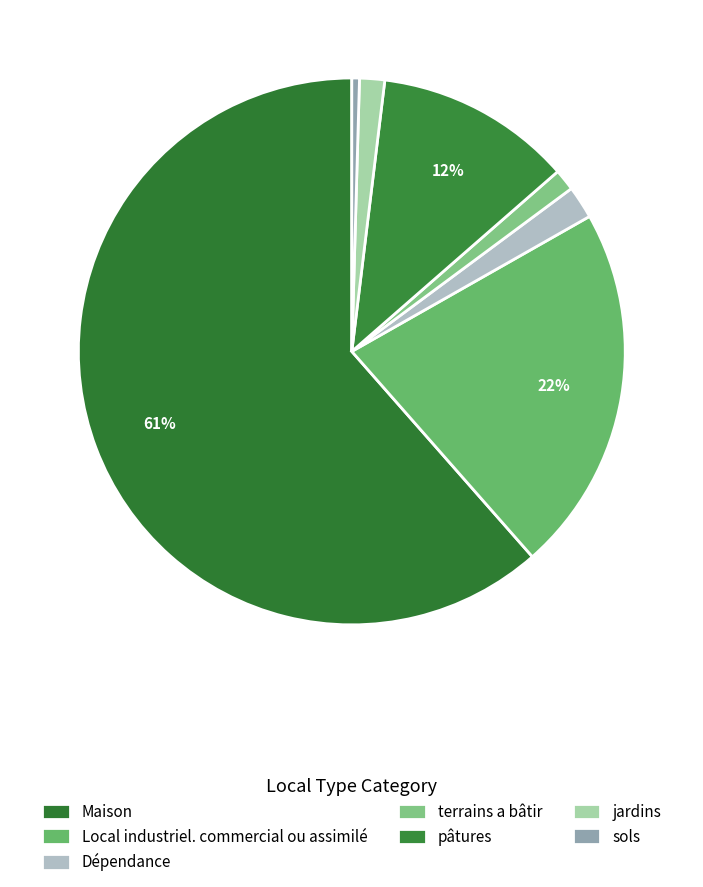

To the nearest percent, what is the average slice percentage?

14%